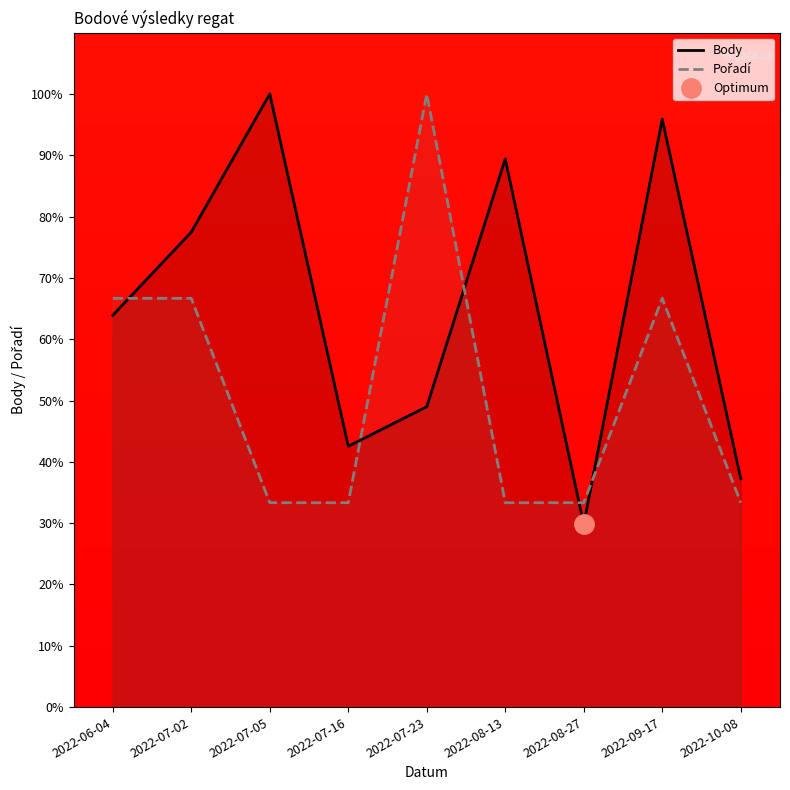

Which series has the largest total across all categories?

Body